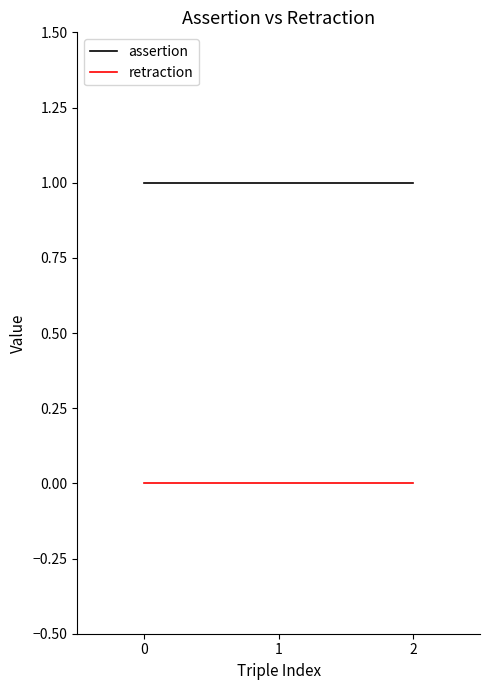

Is the value of retraction at 1 greater than the value of assertion at 2?

No